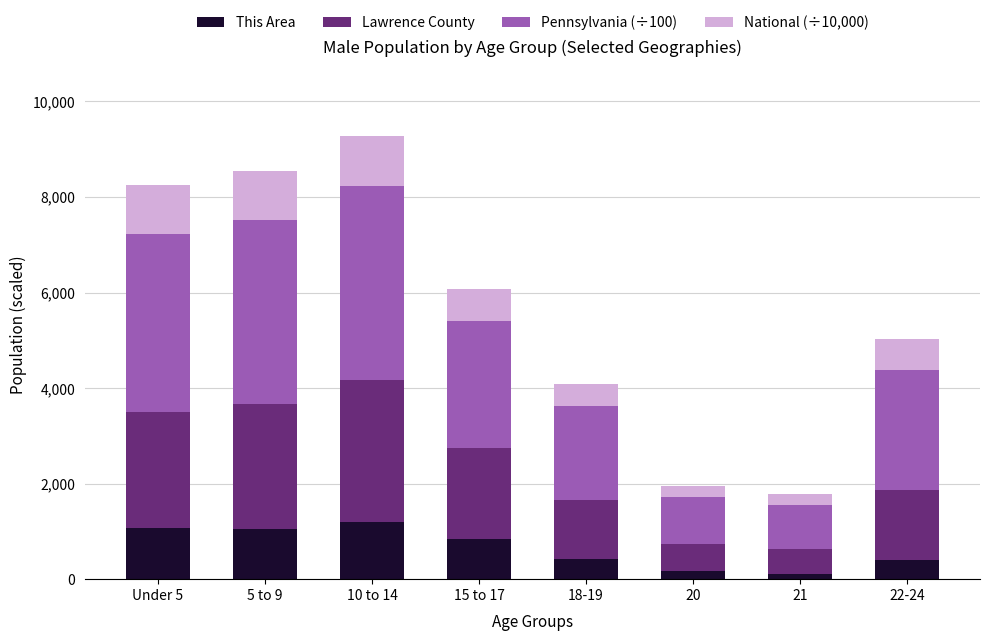

What is the maximum value for This Area?

1200.0